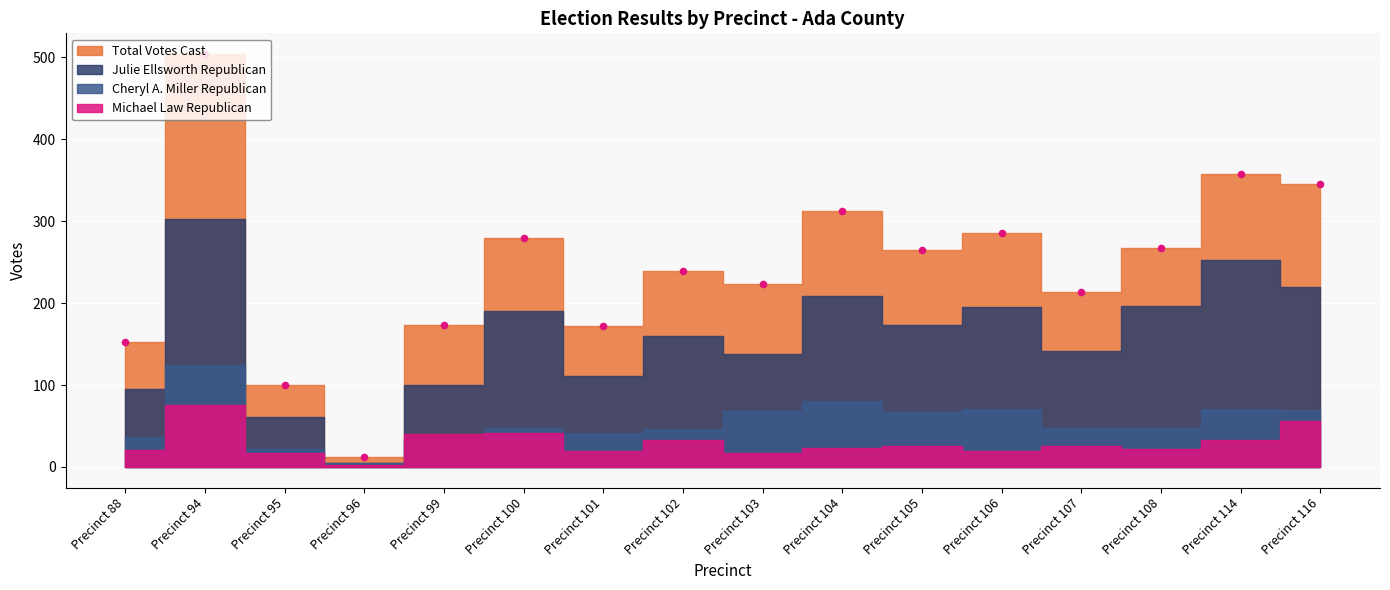

Which series contains the lowest Y value?

Michael Law Republican